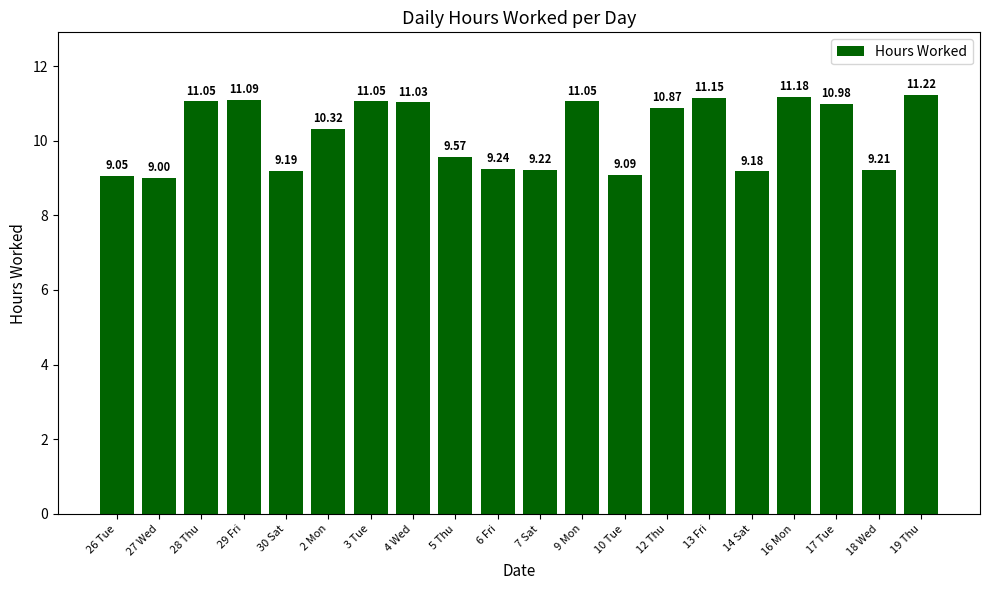

True or false: the data shows 11.2 at 19 Thu.

True